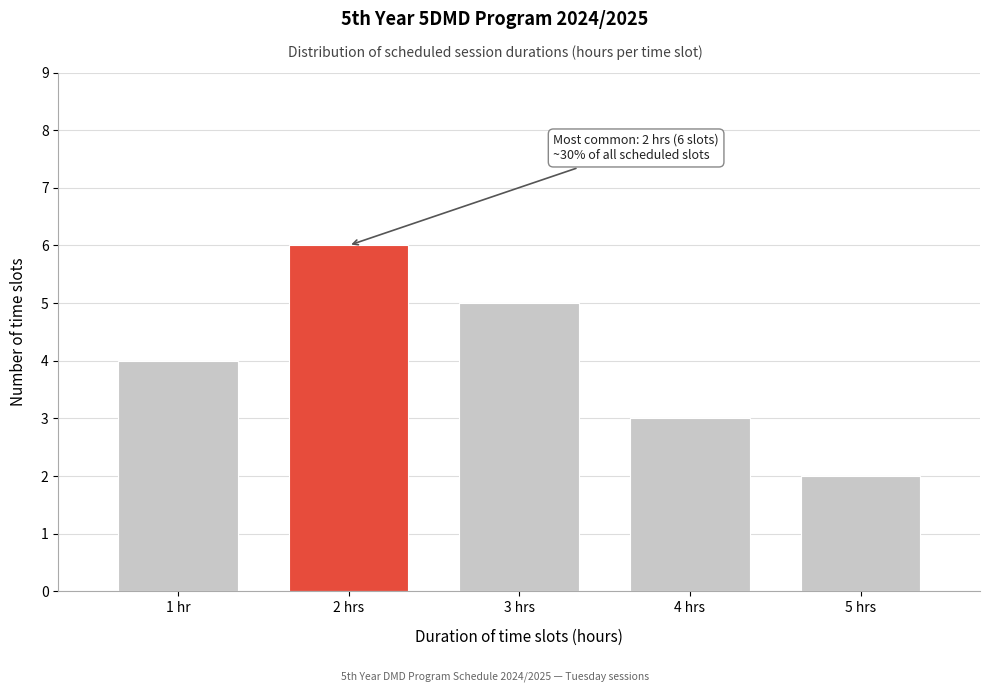

Reading left to right, extract all data points from this chart.

4	6	5	3	2